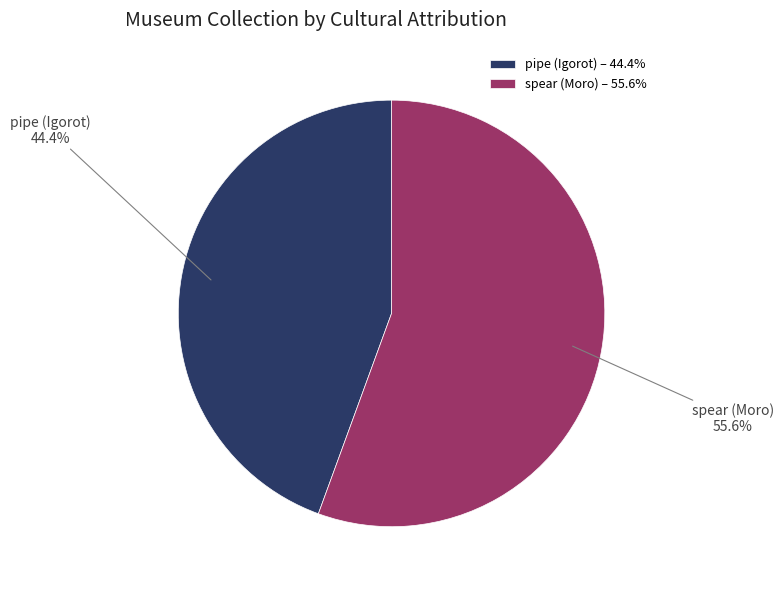

How many slices are in this pie chart?

2